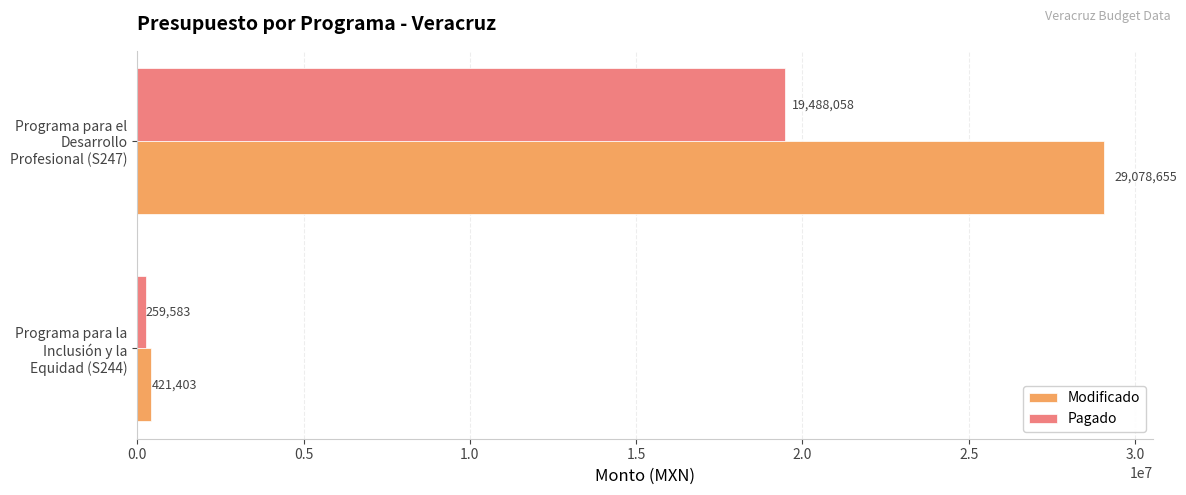

What is the greatest value displayed?

29078655.2